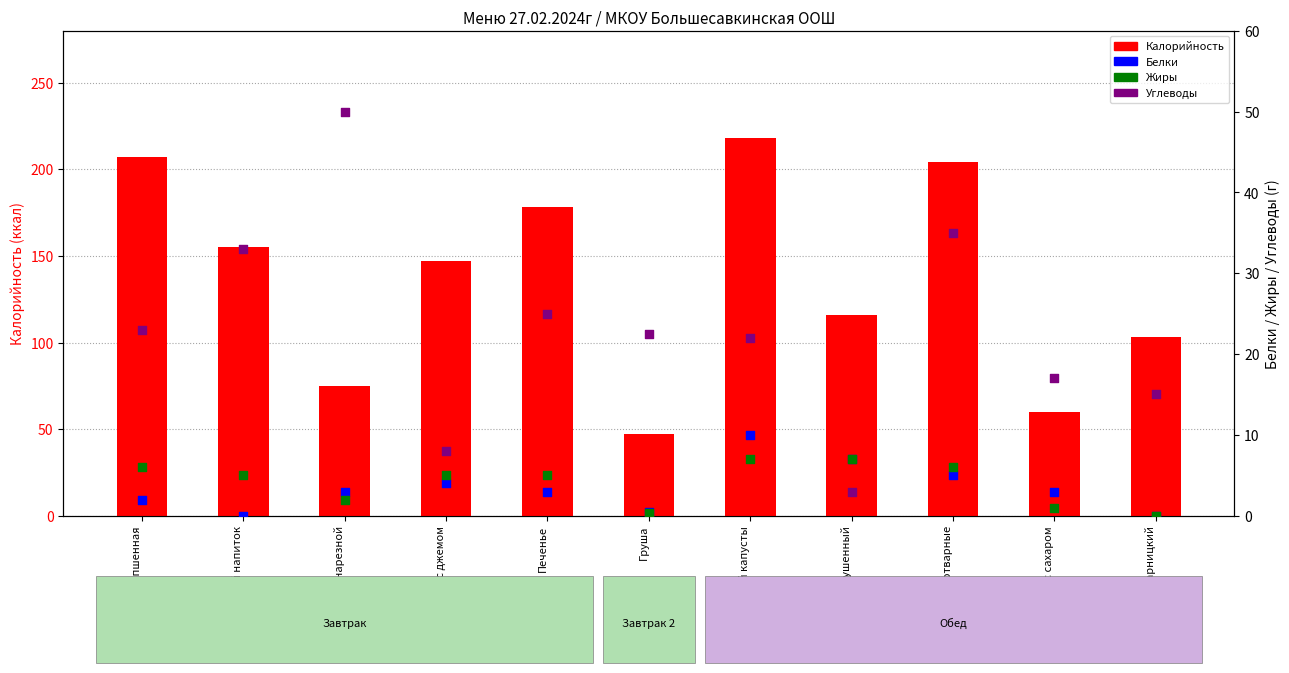

What are all the series names shown in the legend?

Калорийность, Белки, Жиры, Углеводы